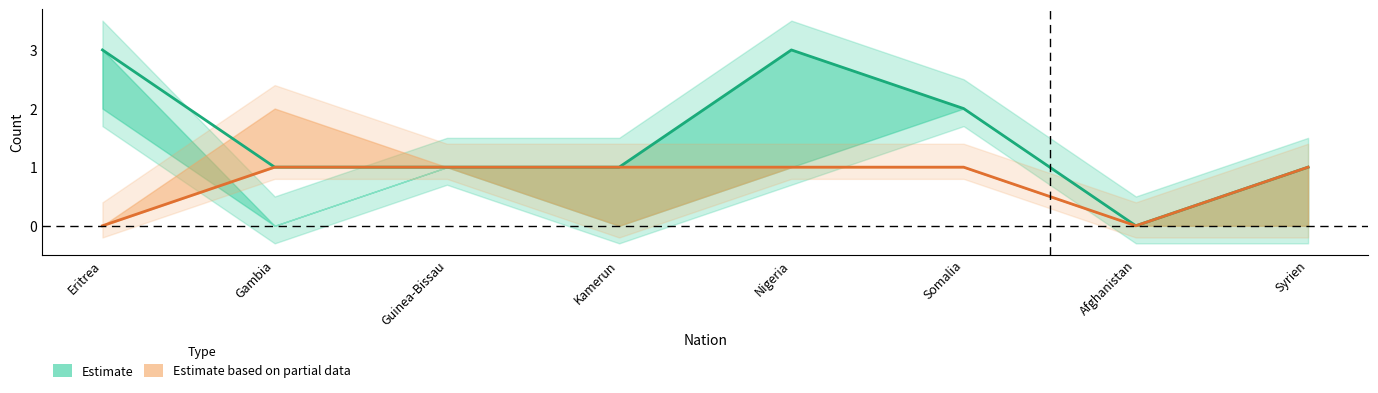

What is the label of the 8th point from the right?

Eritrea